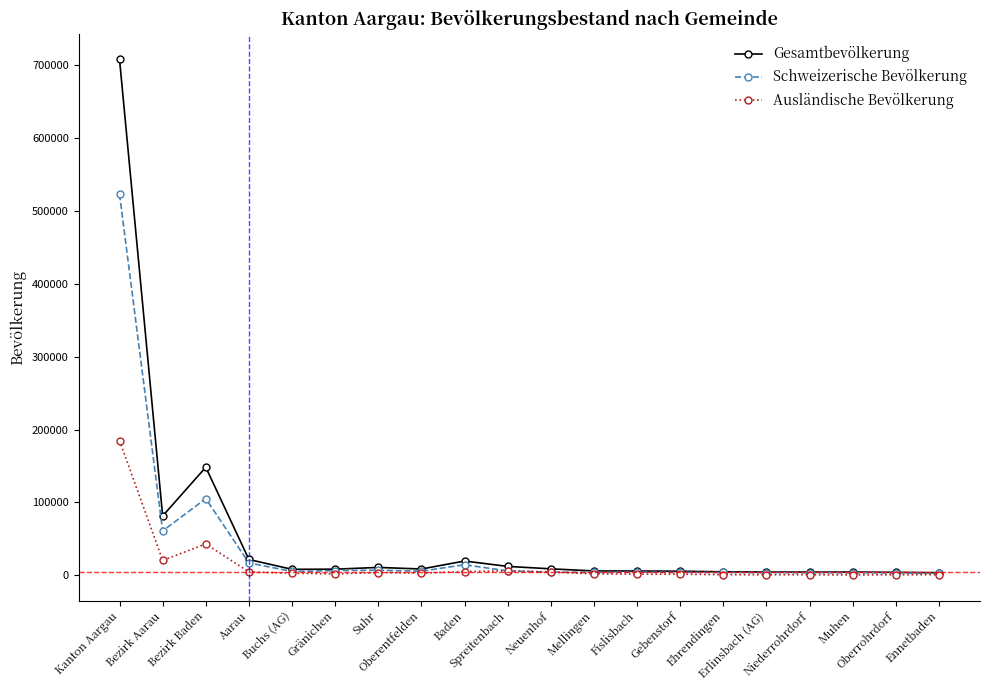

What is the greatest value displayed?

708187